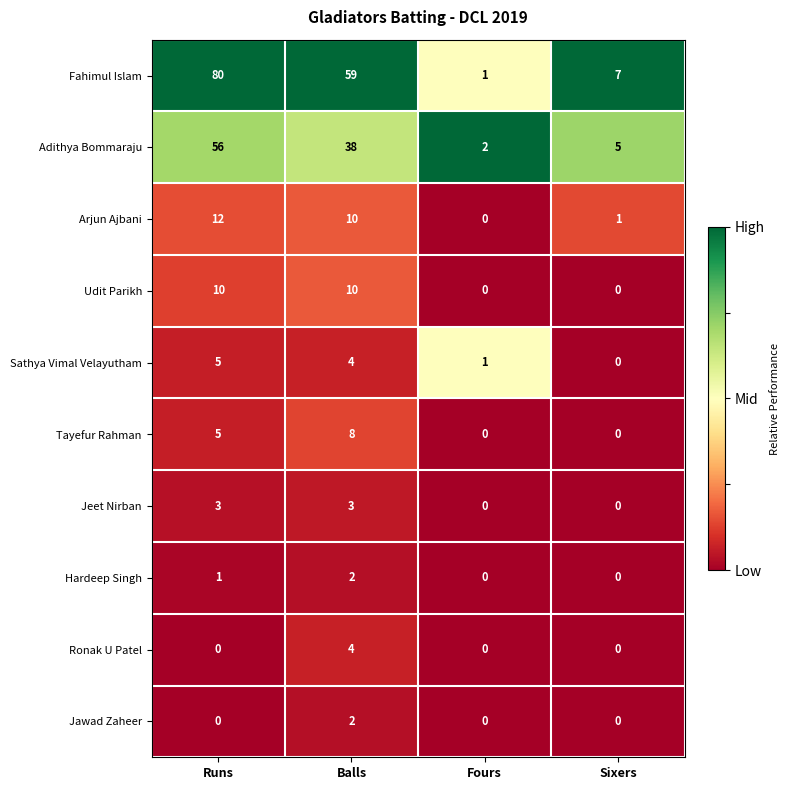

Which series has the largest total across all categories?

Fahimul Islam